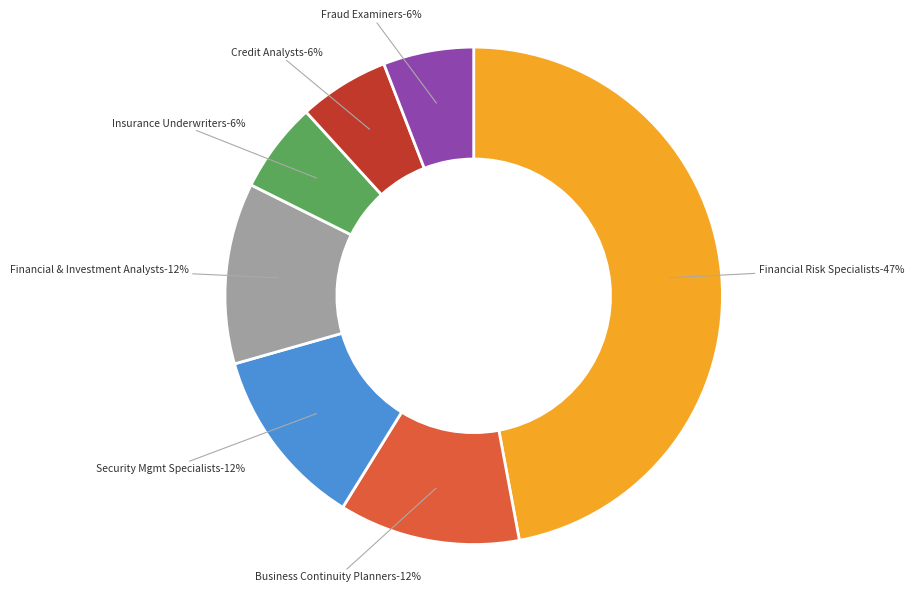

To the nearest percent, what percentage of the pie is Financial Risk Specialists?

47%